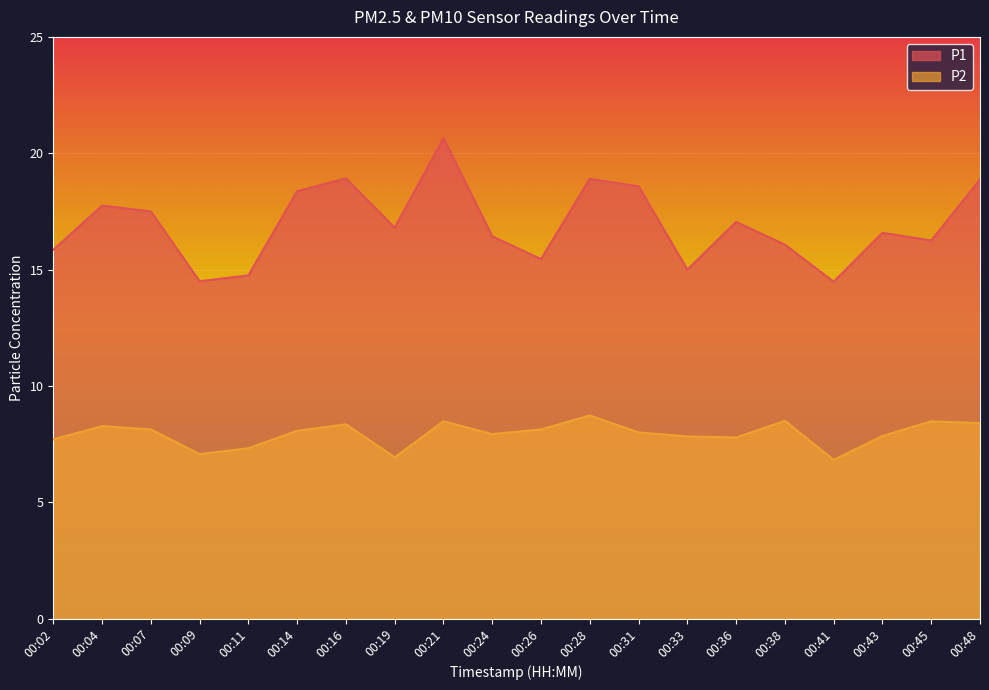

Which category has the highest value in the P2 series?

00:28